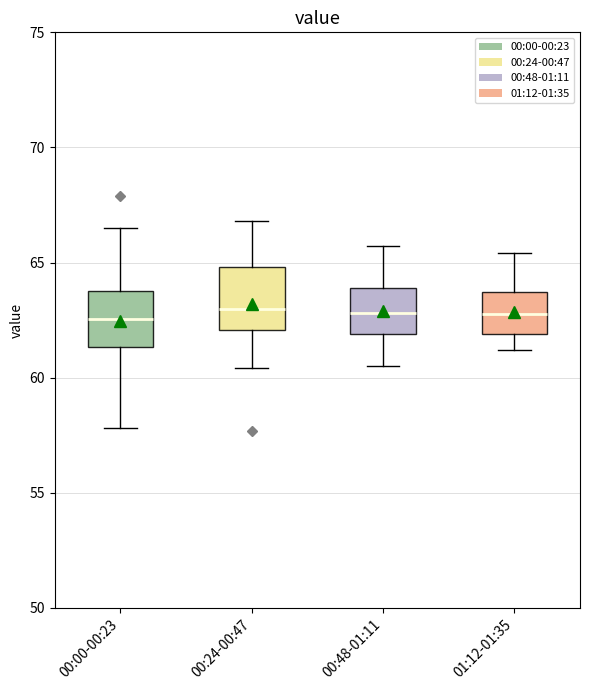

Where is the lower edge of the box for 00:48-01:11 on the y-axis? The values are not printed on the chart, so give them approximately, as read against the axis.

62.0